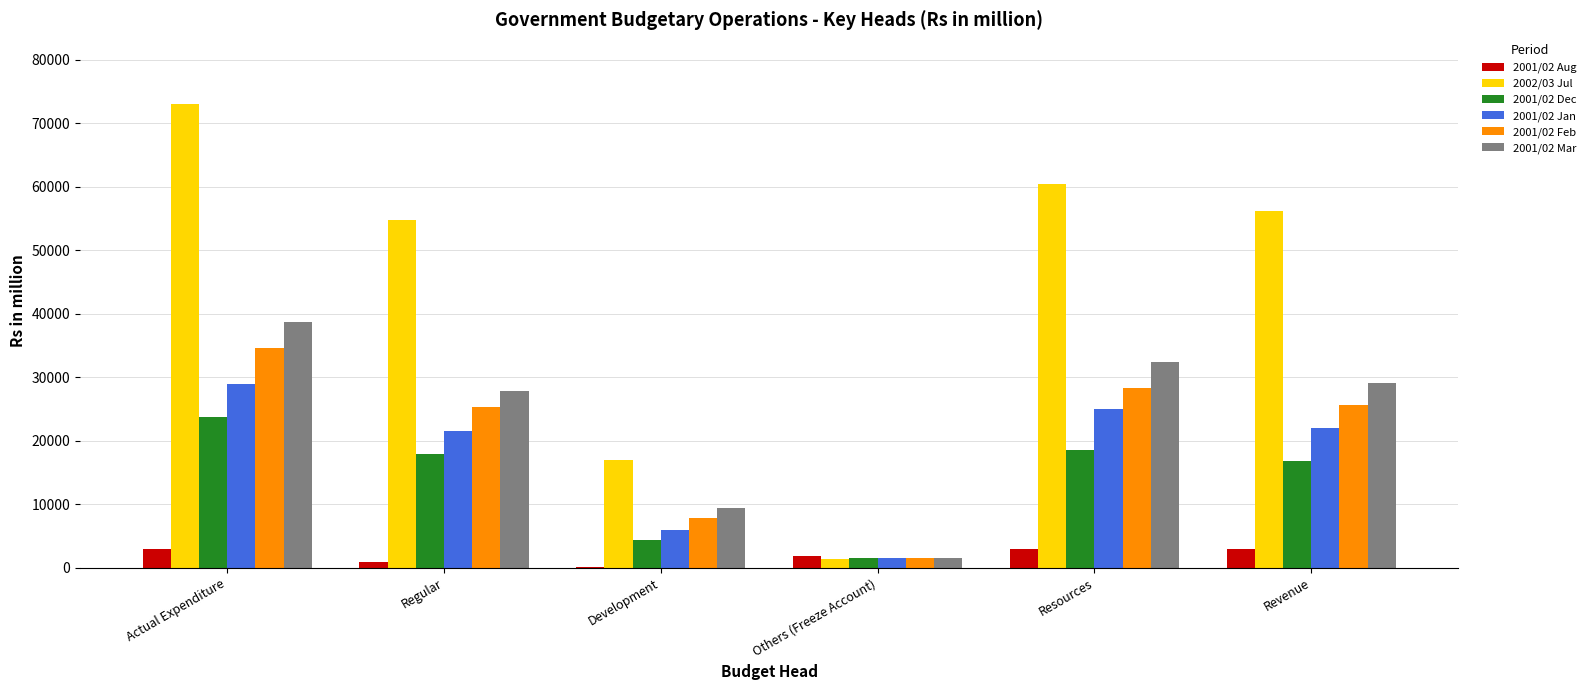

At which label does 2001/02 Feb reach its peak?

Actual Expenditure